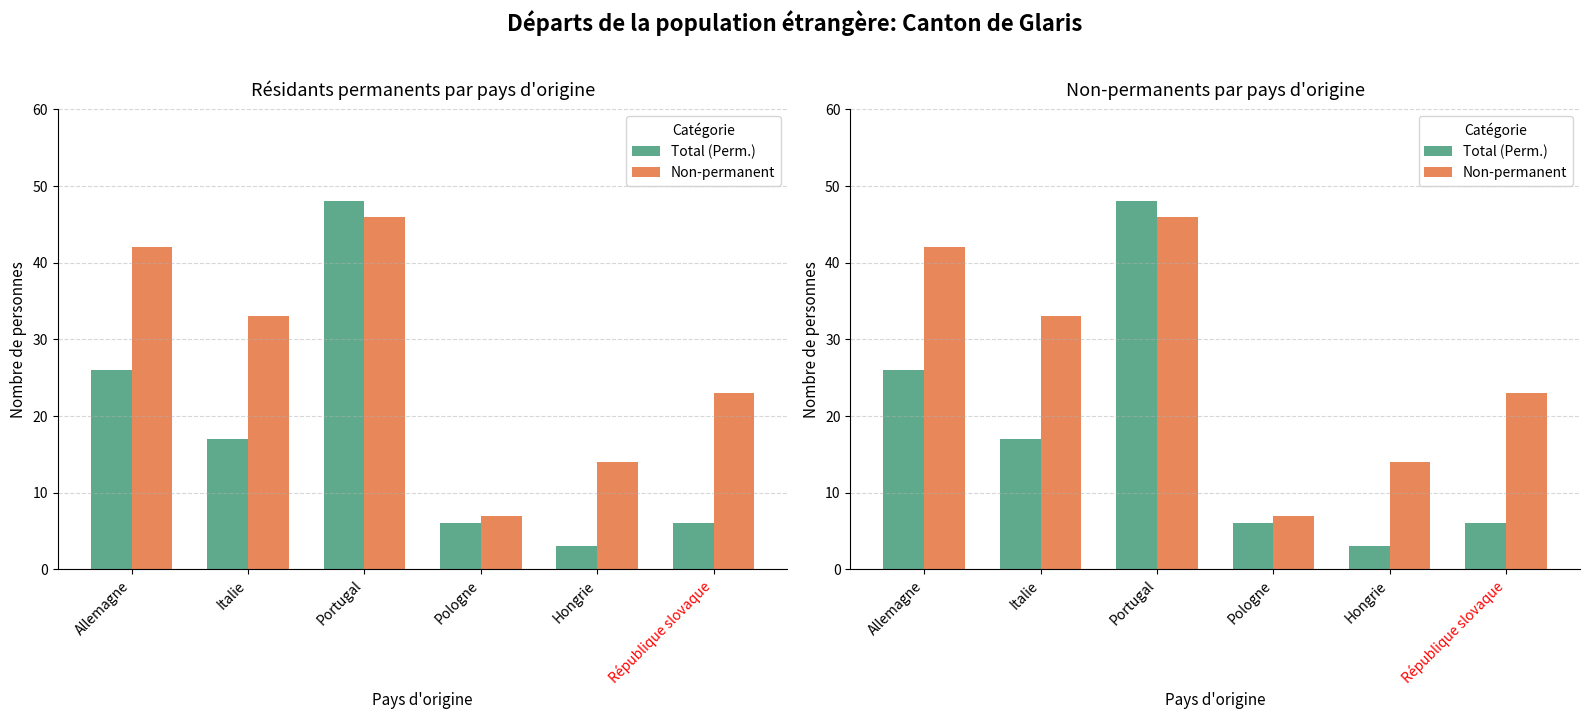

Read the Non-permanent value at République slovaque.

23